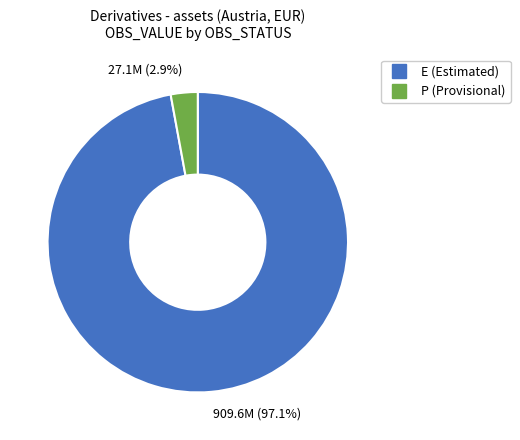

Is there any slice that represents more than half of the pie?

Yes